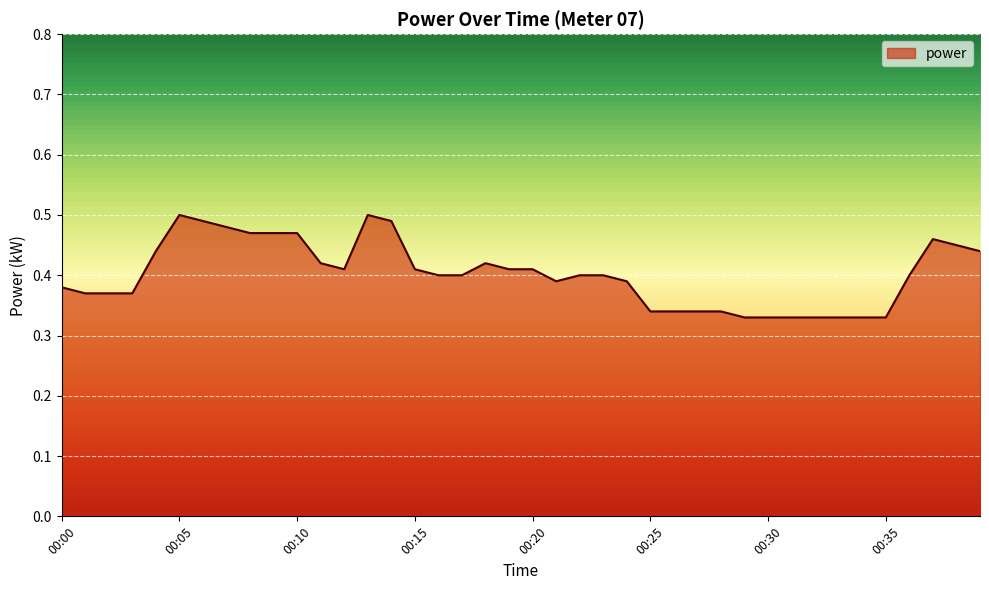

Does the chart have visible grid lines?

Yes